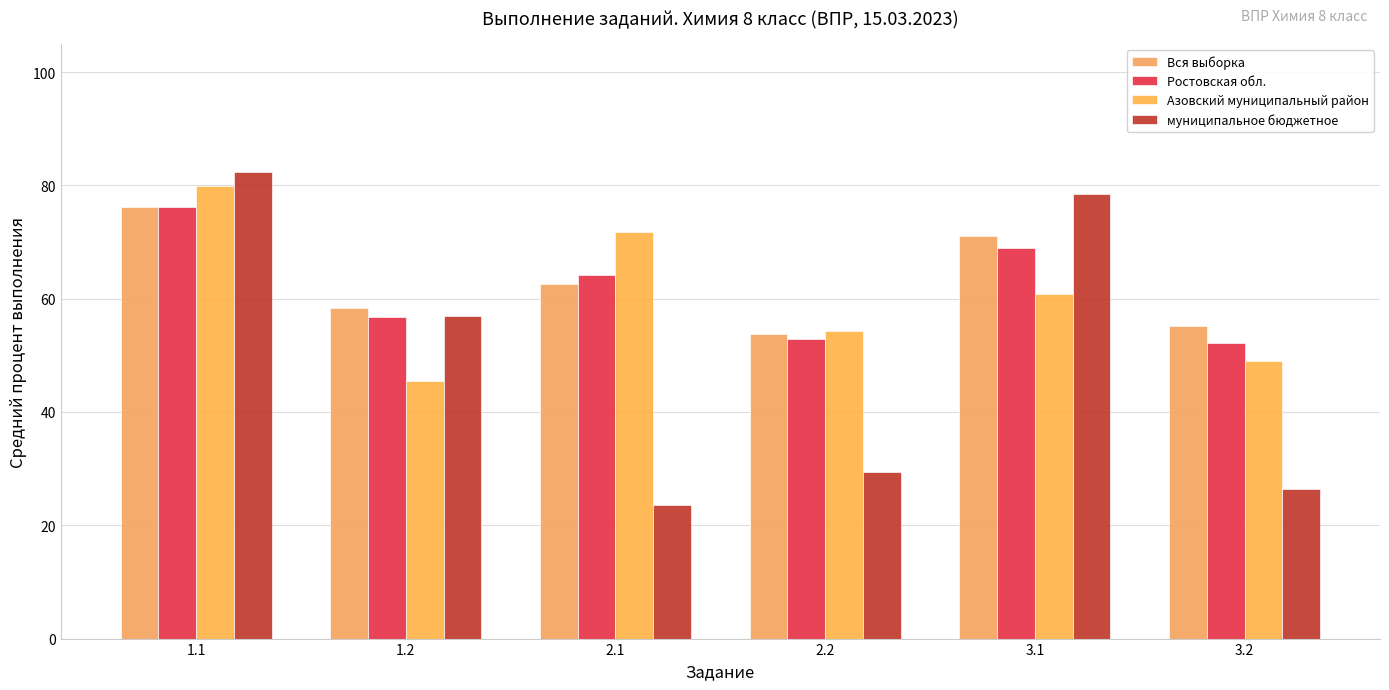

Between 3.1 and 1.2, which is larger?

3.1